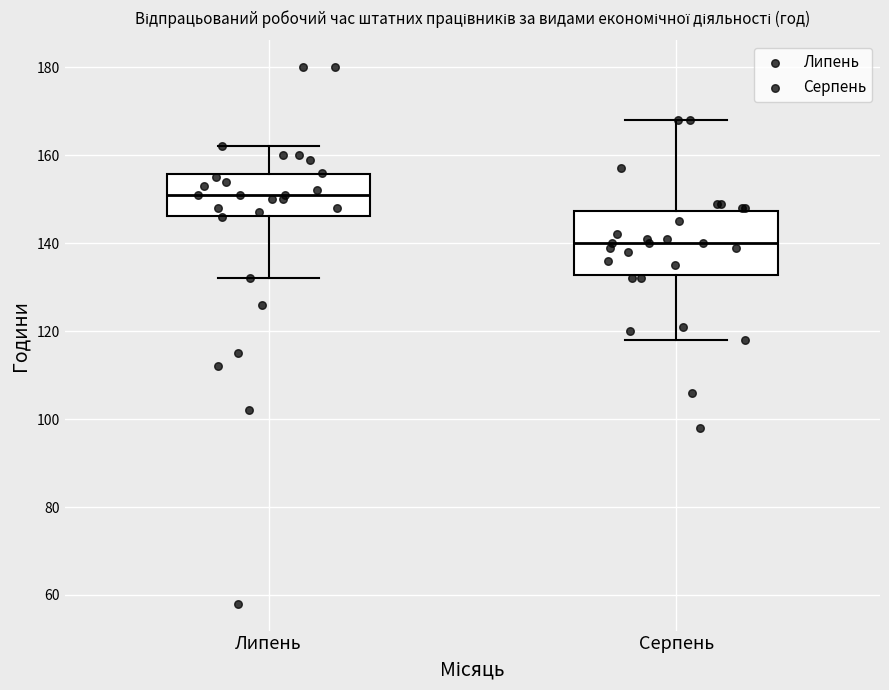

Reading left to right, read every box against the y-axis: the position of its median line, the range the box covers, and the ends of its whiskers. The values are not printed on the chart, so give them approximately, as read against the axis.

Липень: median 152, box 146 to 156, whiskers 132 to 162
Серпень: median 140, box 132 to 148, whiskers 118 to 168